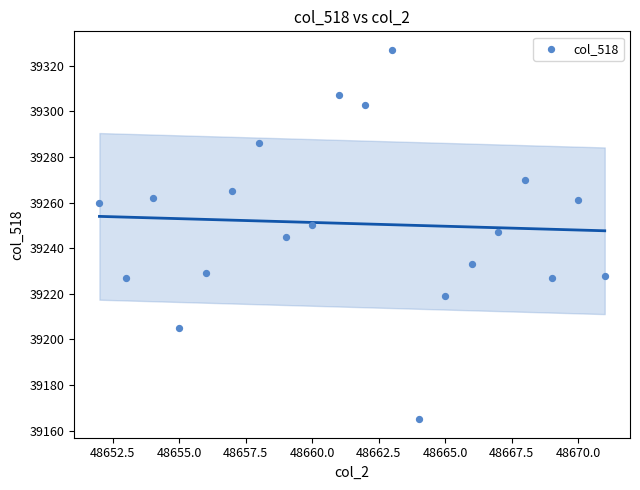

What is the range of X values (max minus min)?

19